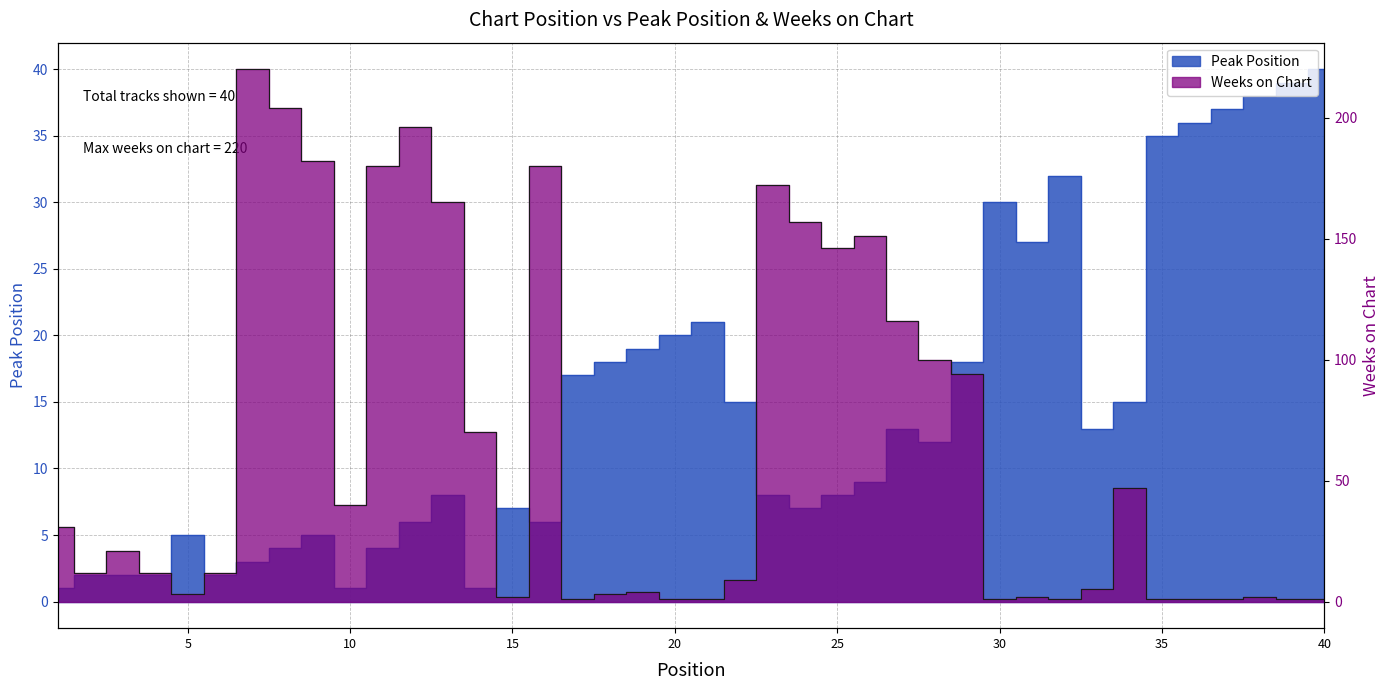

What is the difference between the Weeks on Chart values at 23 and 36?

171